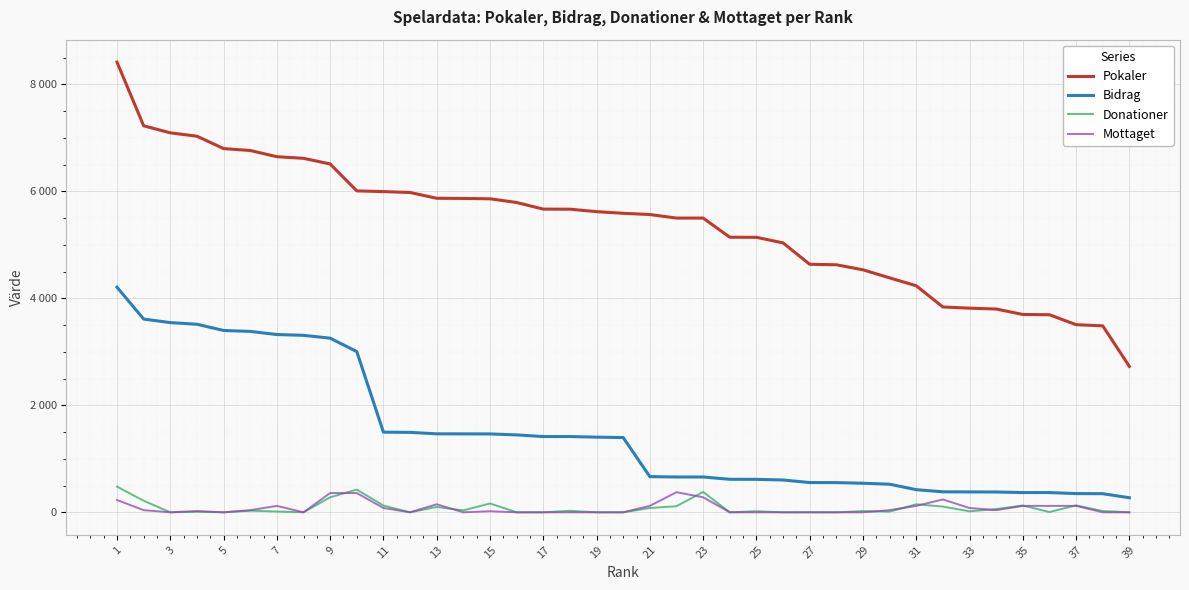

Is this an area chart (filled region under the line)?

No